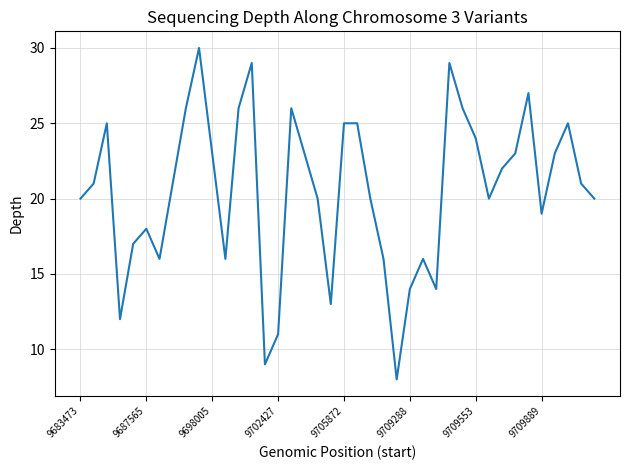

What is the greatest value displayed?

30